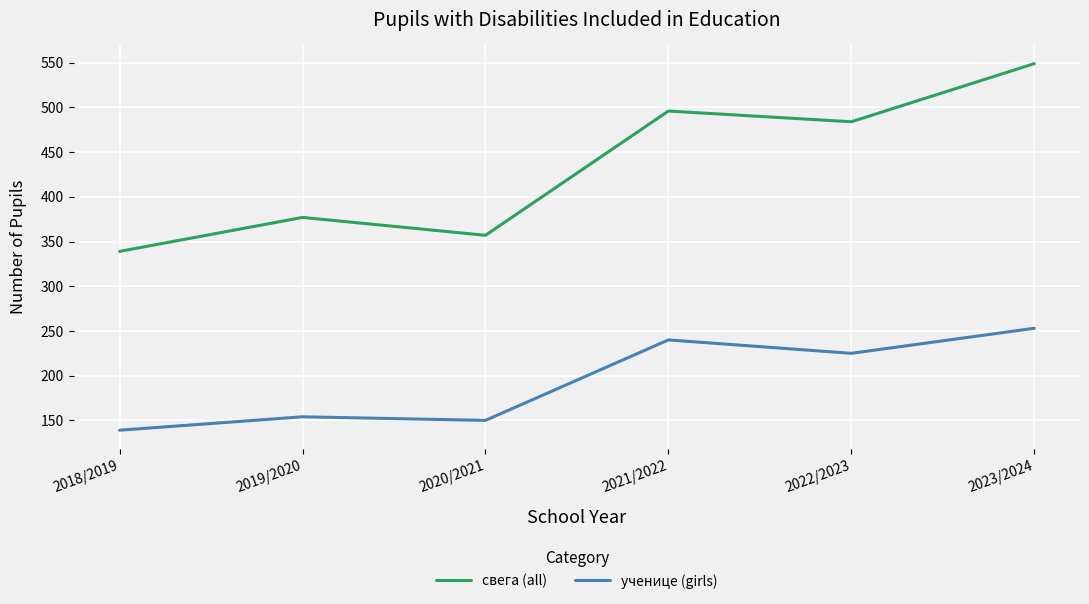

Where is the first local minimum for ученице (girls)?

2020/2021